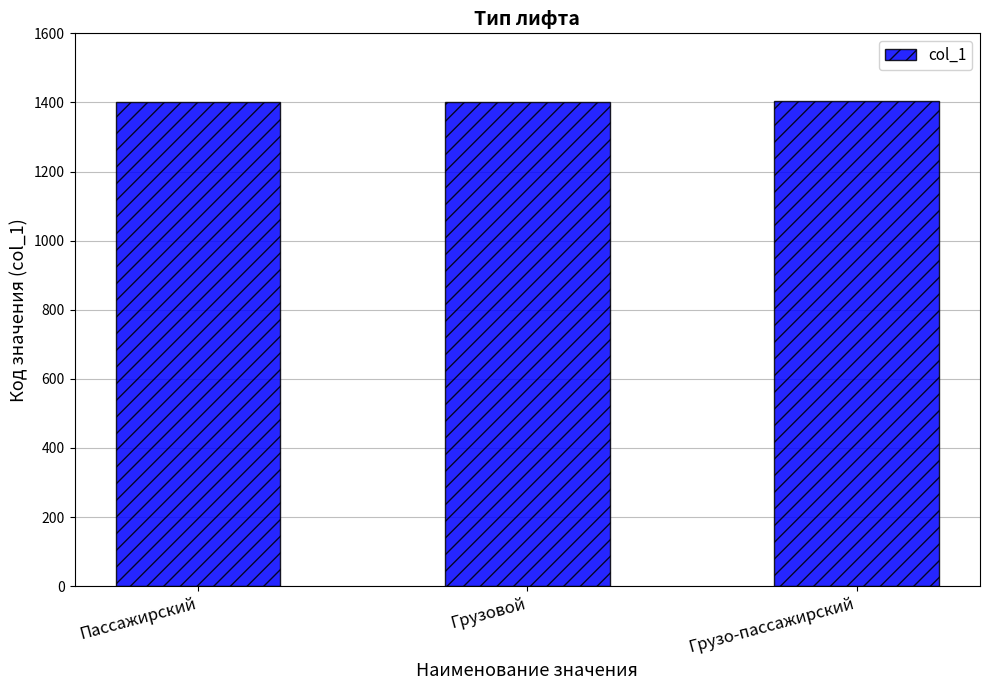

What is the sum of the values at Пассажирский and Грузо-пассажирский?

2804